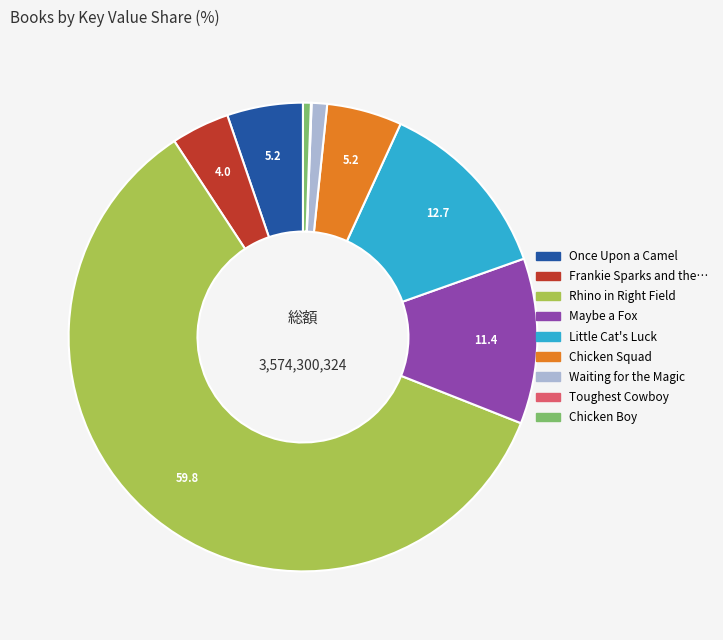

Is there a majority slice in this chart?

Yes